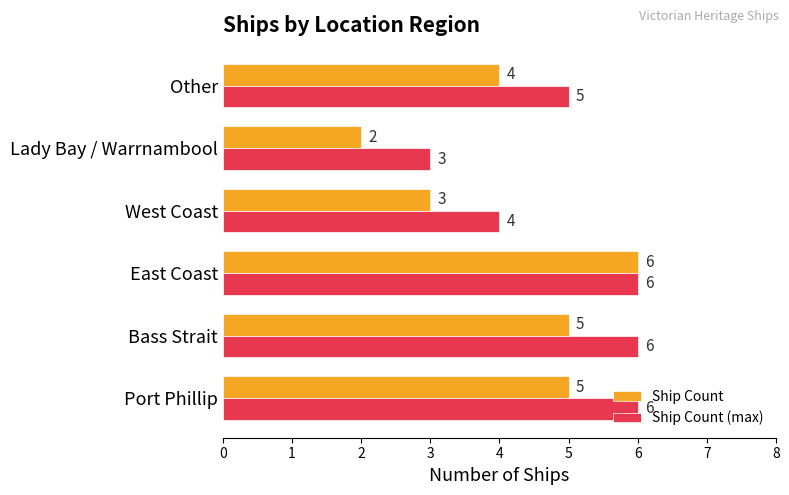

Which series has the largest range (max minus min)?

Ship Count